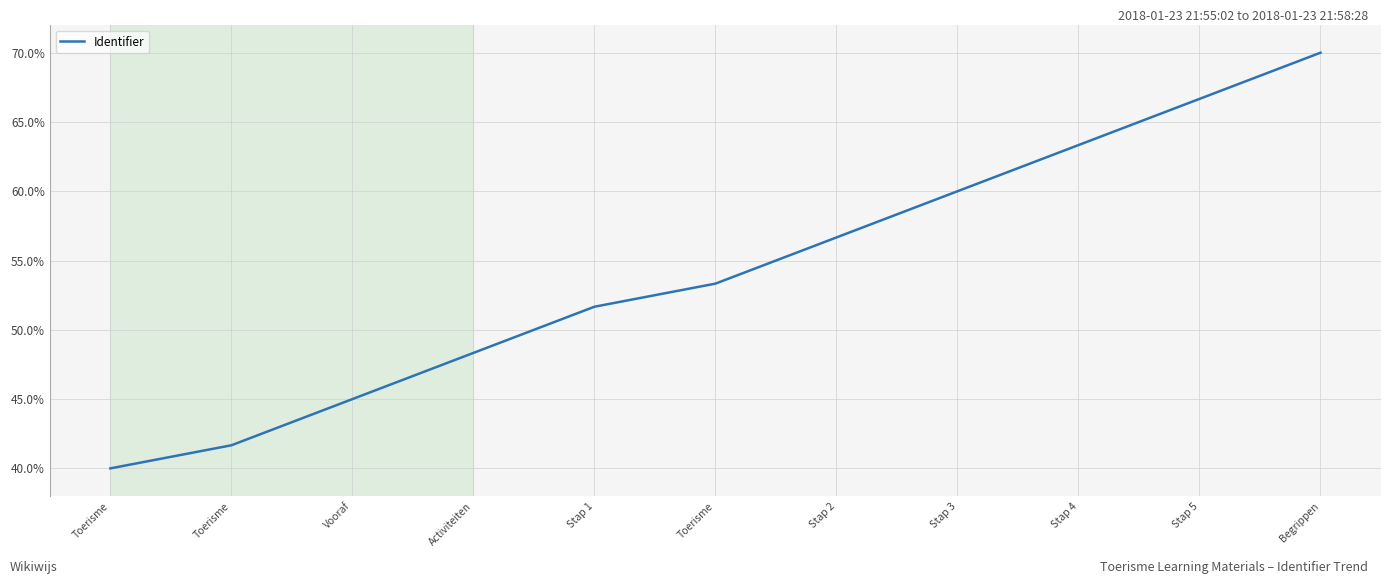

What is the difference between the values at Activiteiten and Stap 3?

11.7